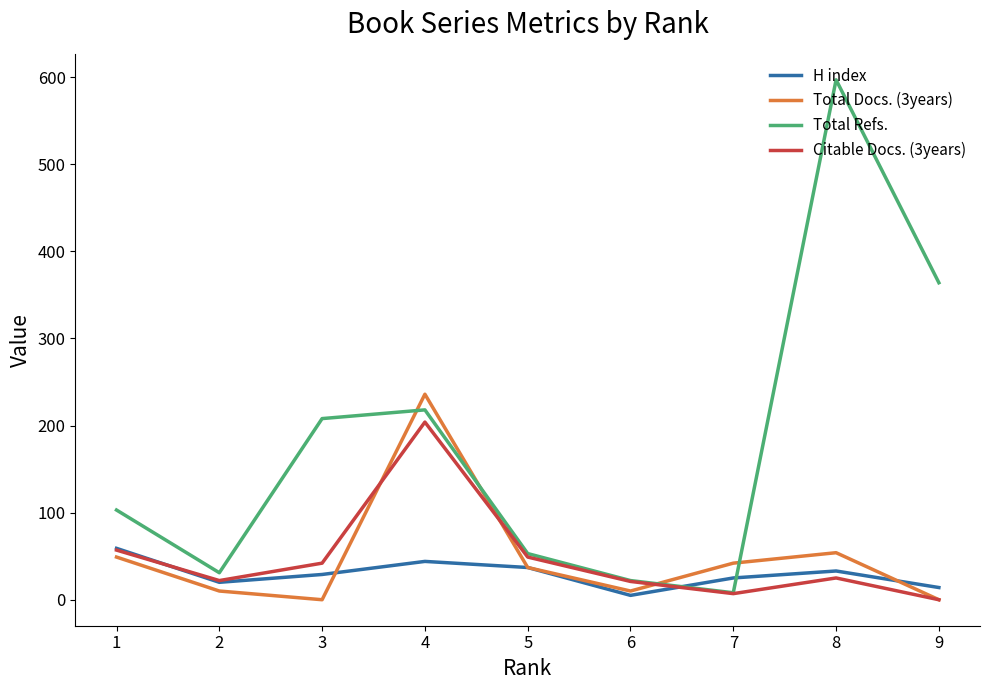

What is the sum of all Total Docs. (3years) values?

438